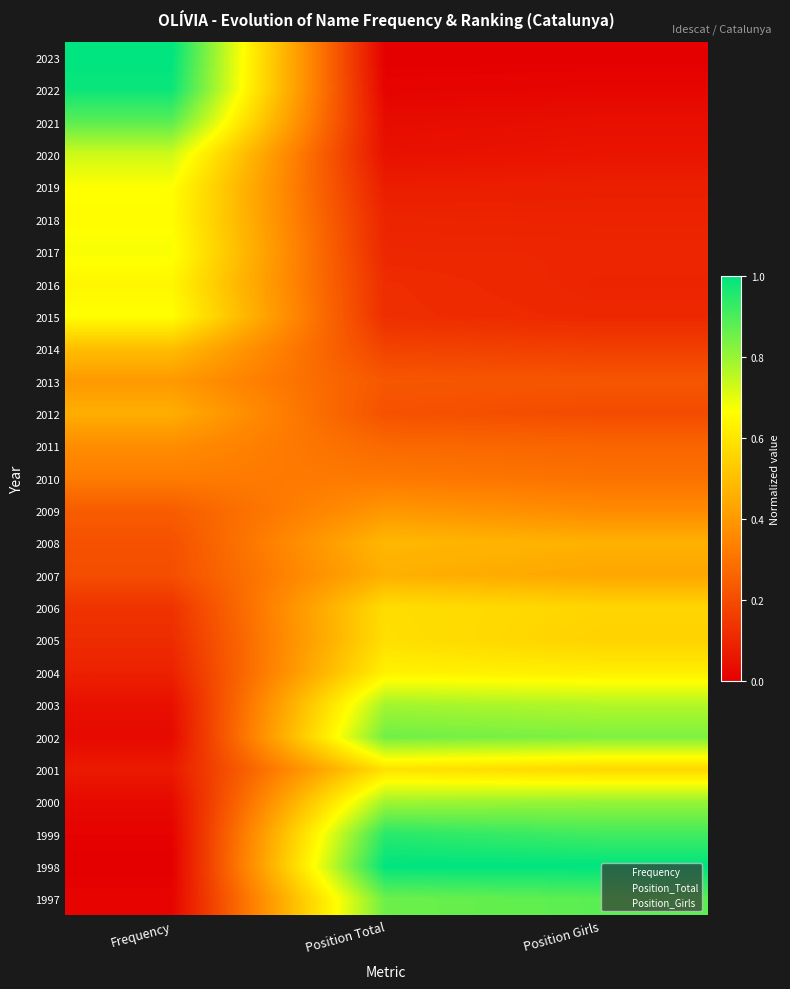

At which category is the sum across all series the highest?

Position Total